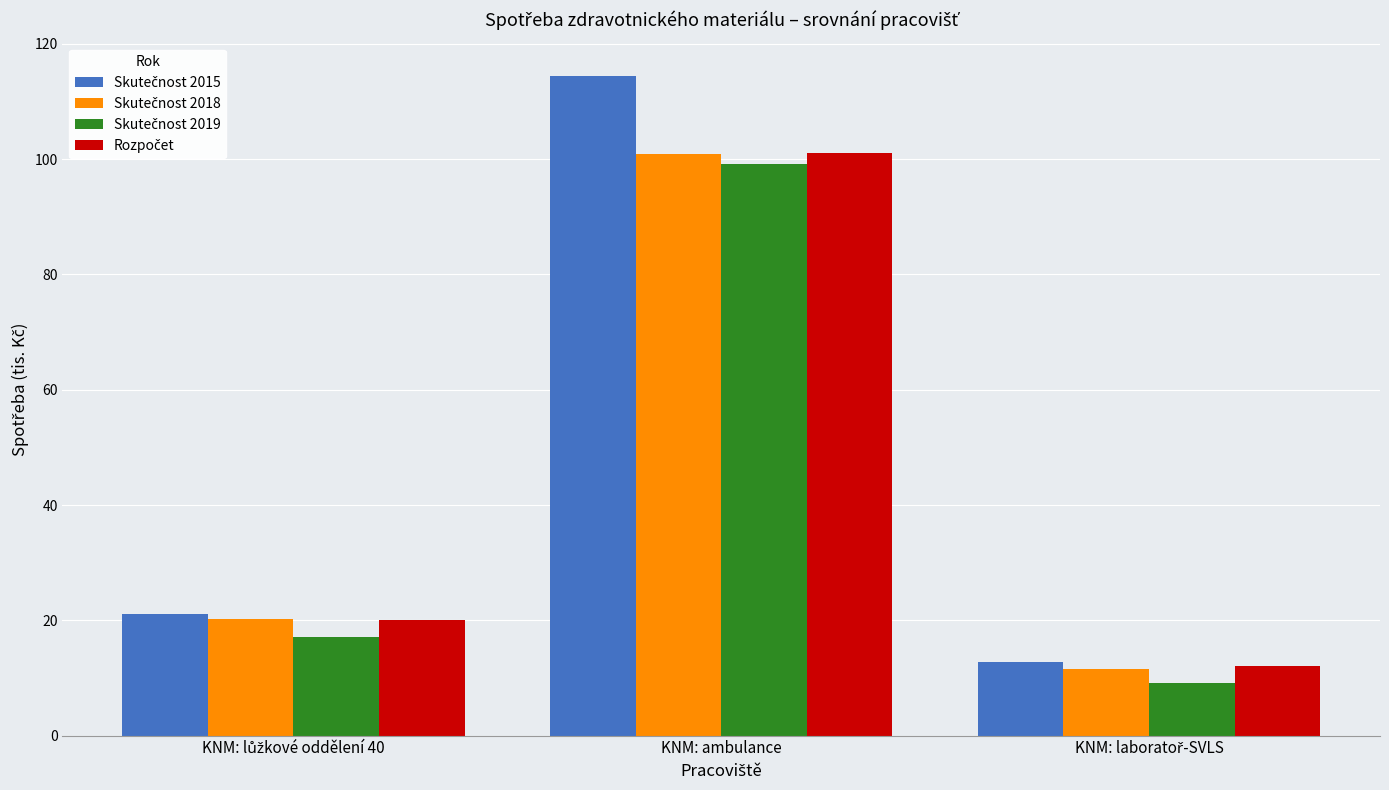

What is the minimum value shown in the chart?

9.1